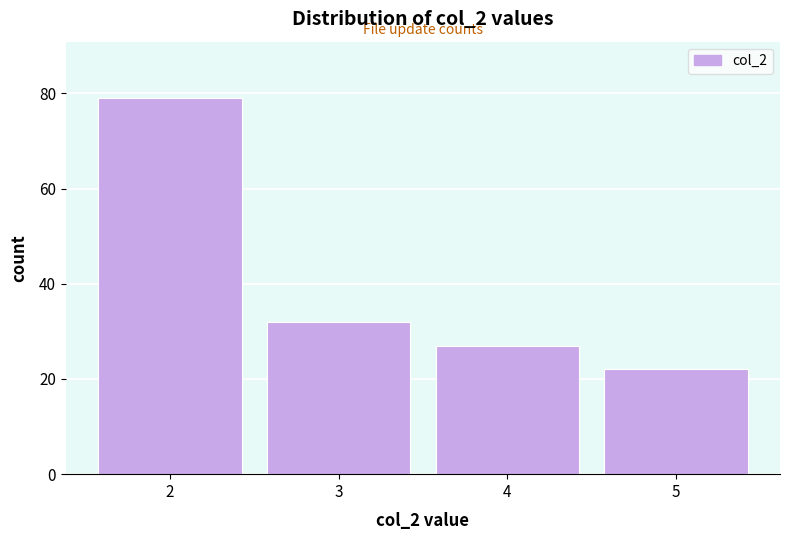

Which range on the x-axis has the tallest bar?

1.5 to 2.5